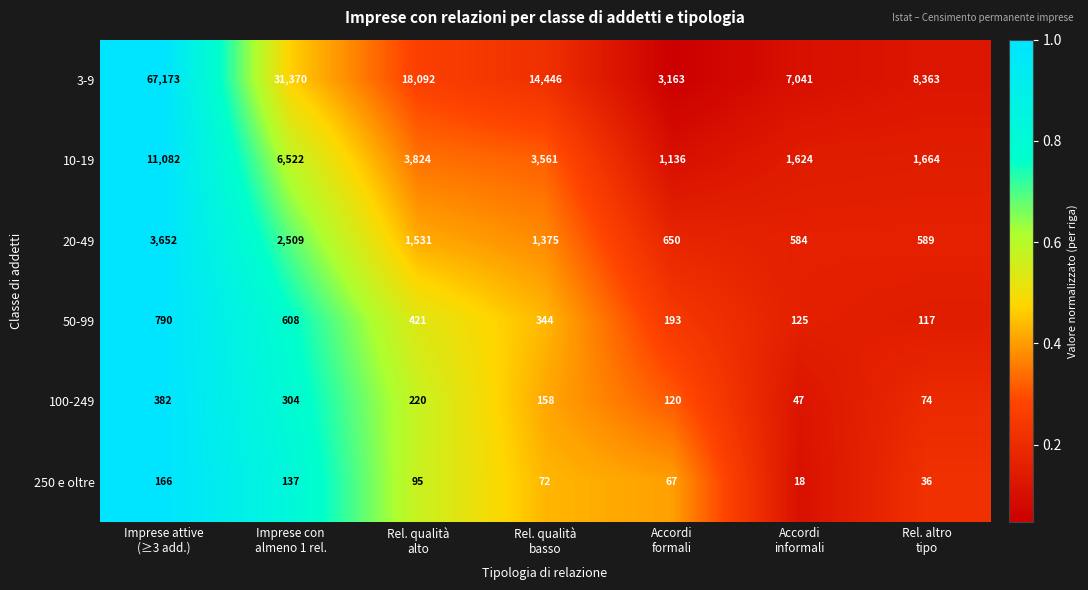

What is the average value of the 20-49 series?

1556